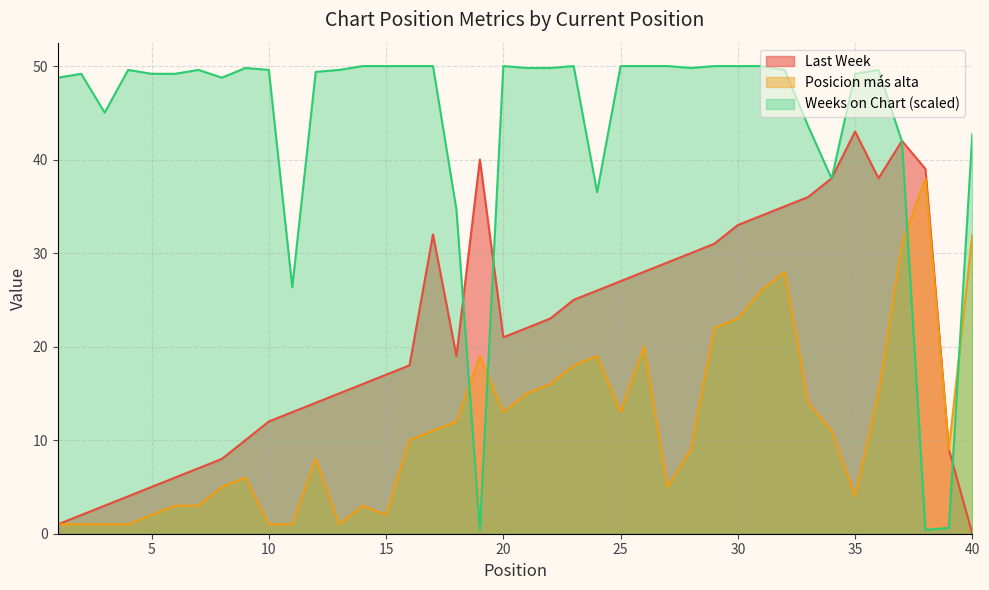

True or false: Posicion más alta and Last Week cross at least once.

False